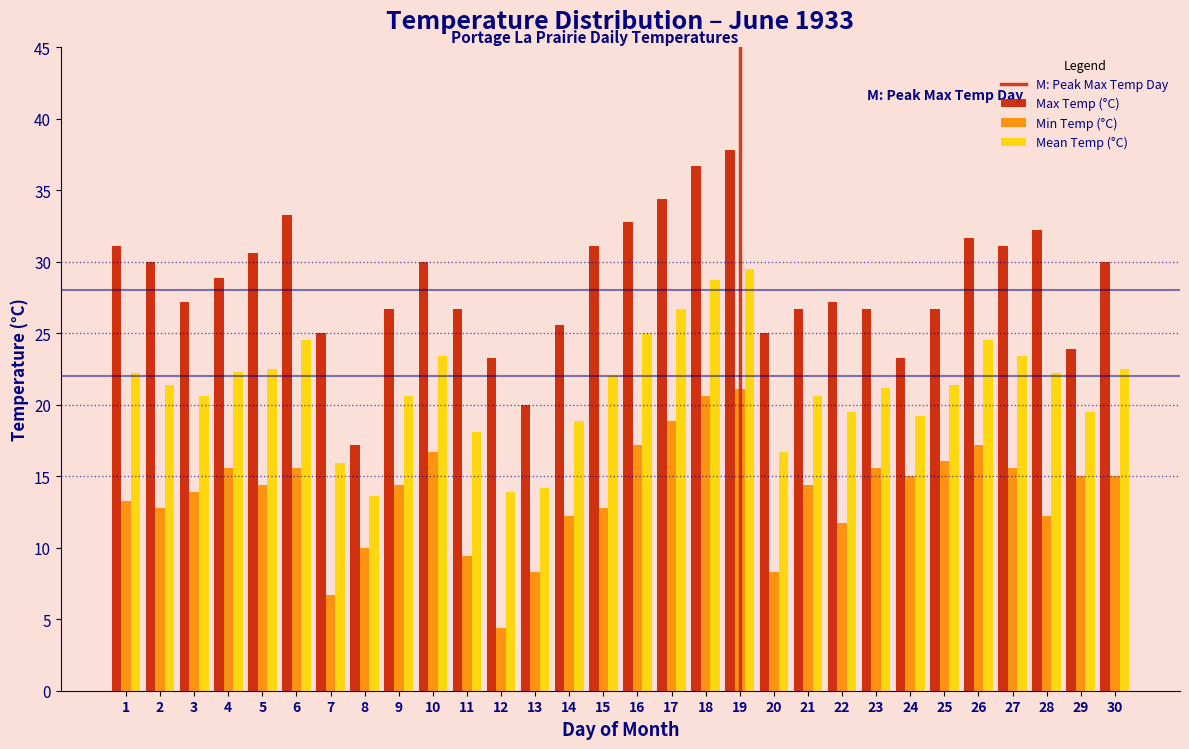

Which series has the largest total across all categories?

Max Temp (°C)